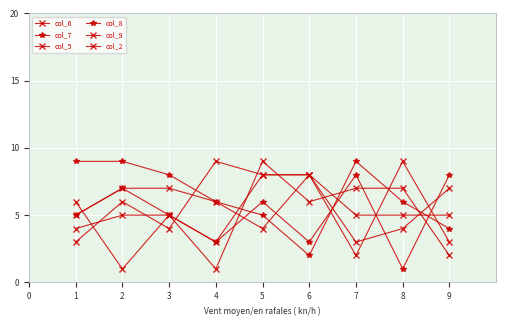

How many data points does each series have?

9